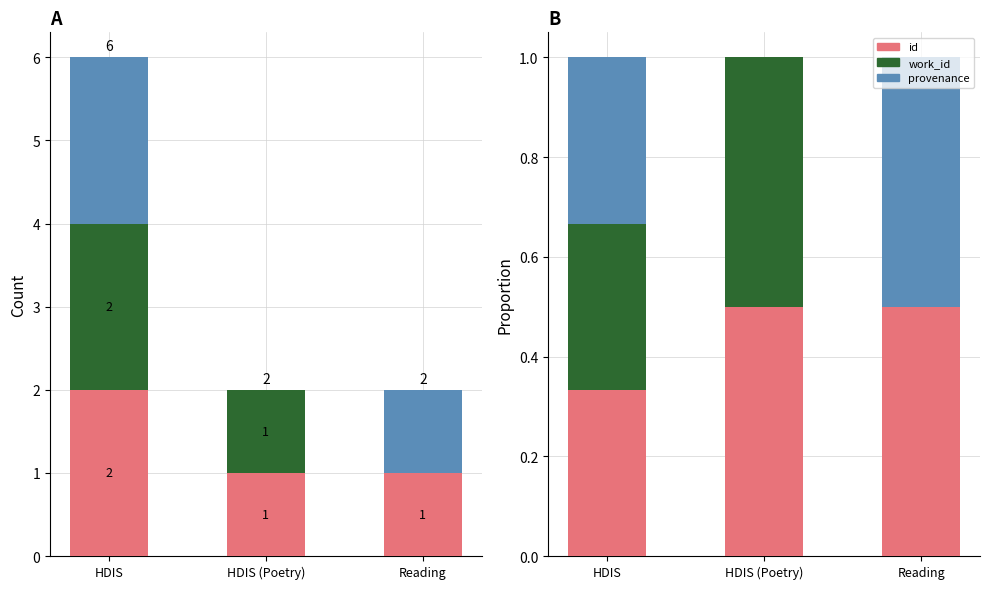

The id series shows 0.5 at HDIS. True or false?

False